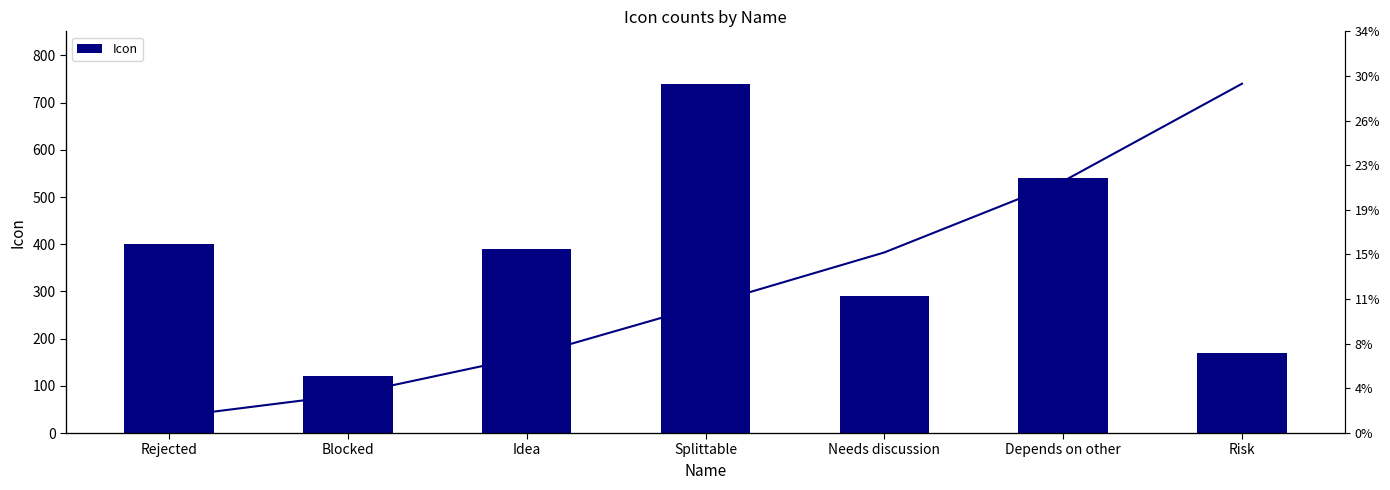

What value does the Icon series have at Idea?

390.0